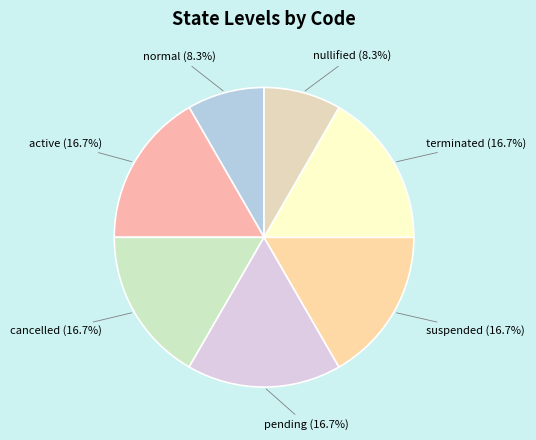

Count the number of slices in the pie.

7